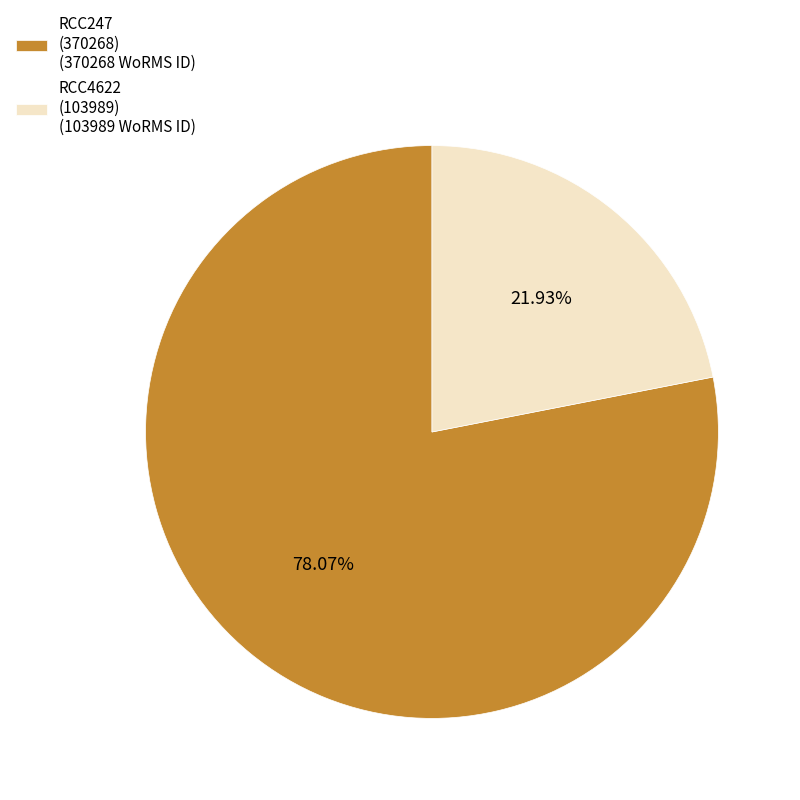

Does any single category account for the majority?

Yes